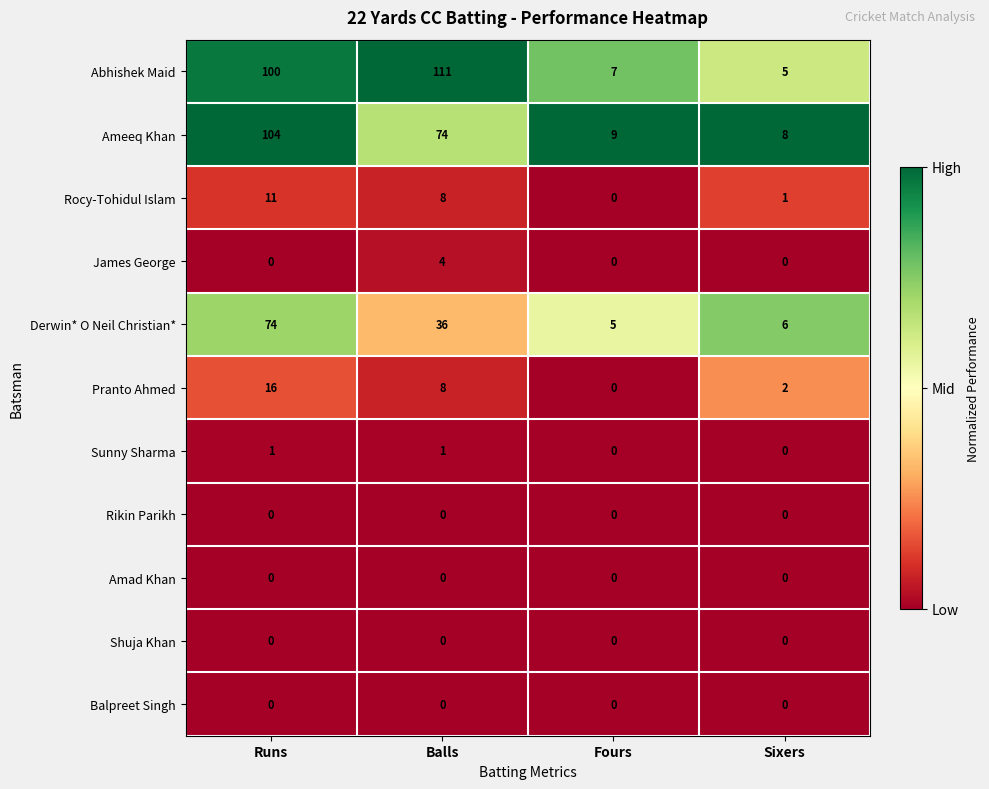

What is the total value across all series at Fours?

21